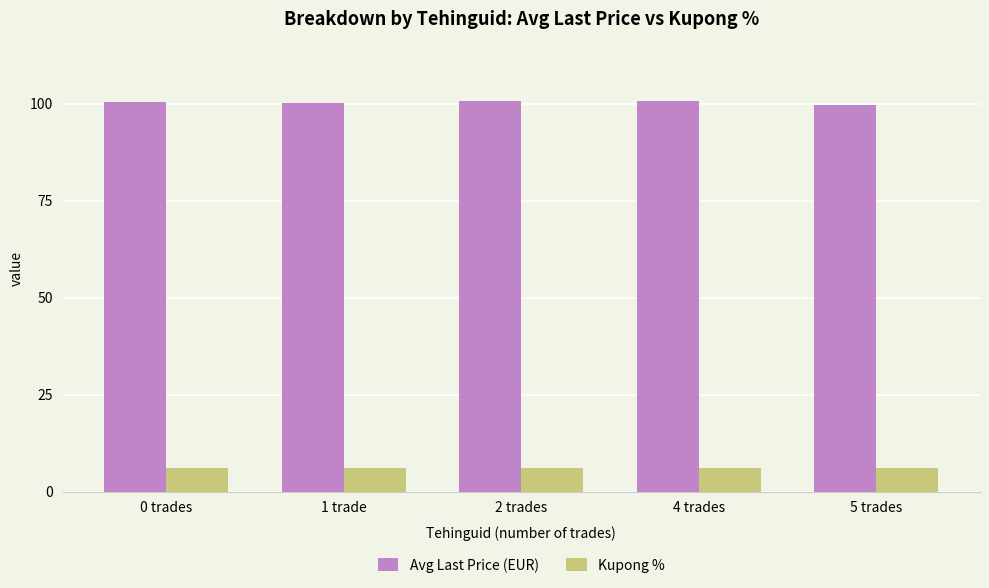

Rank the series by their maximum value, from highest to lowest.

Avg Last Price (EUR), Kupong %